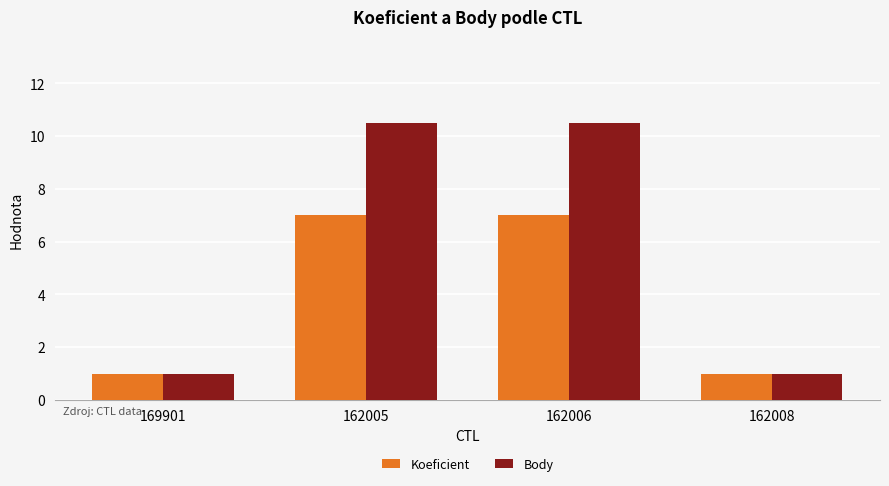

Which series has the largest total across all categories?

Body